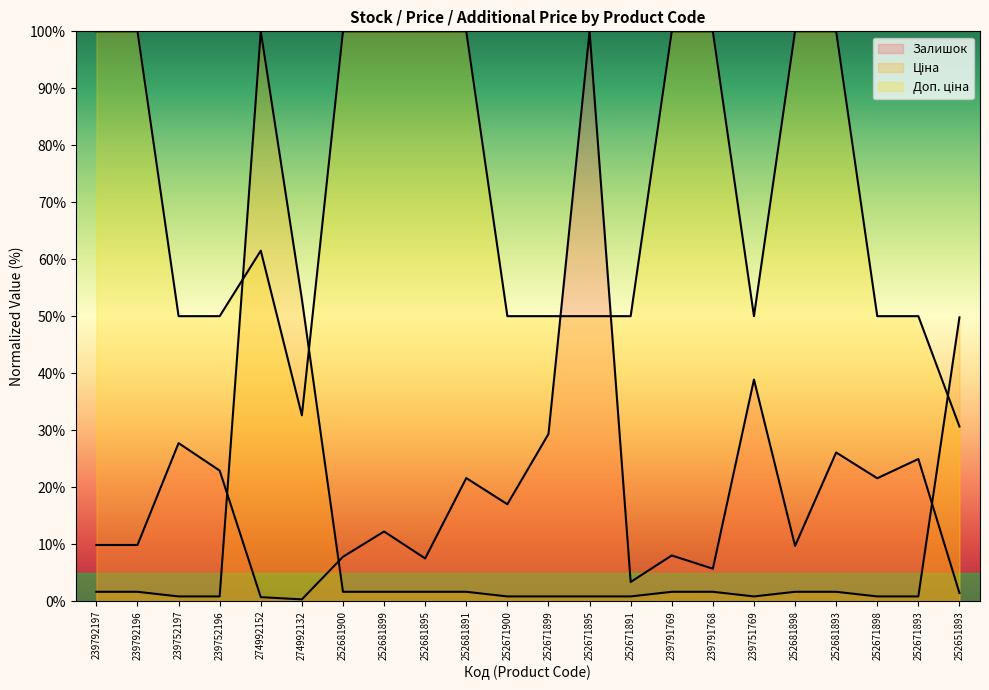

Is the value of Доп. ціна at 252681900 greater than the value of Ціна at 252681893?

Yes